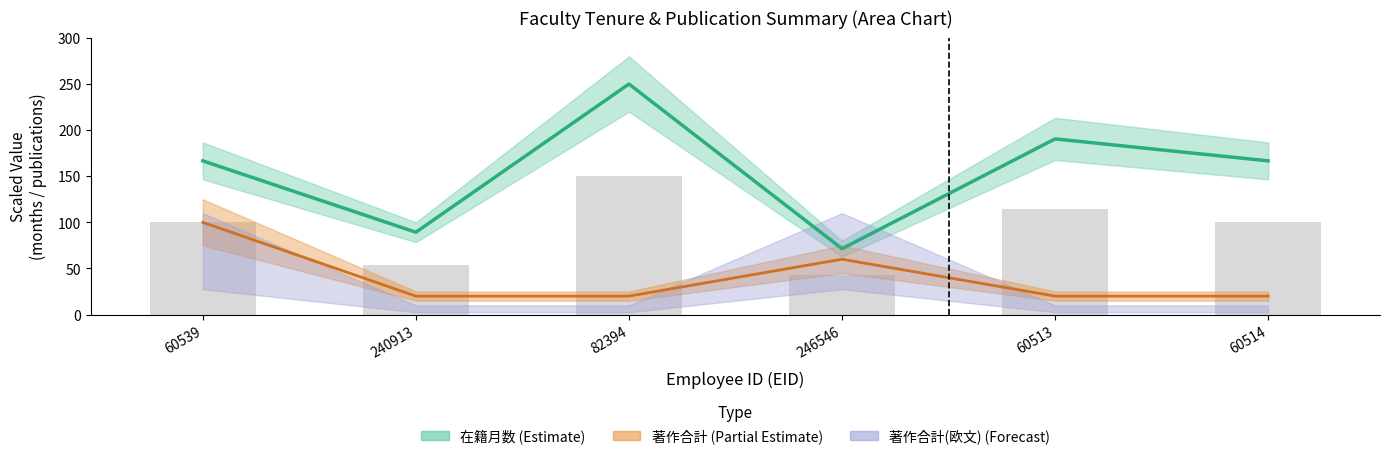

What is the value of the 著作合計 bar at the 3rd from the left?

20.0